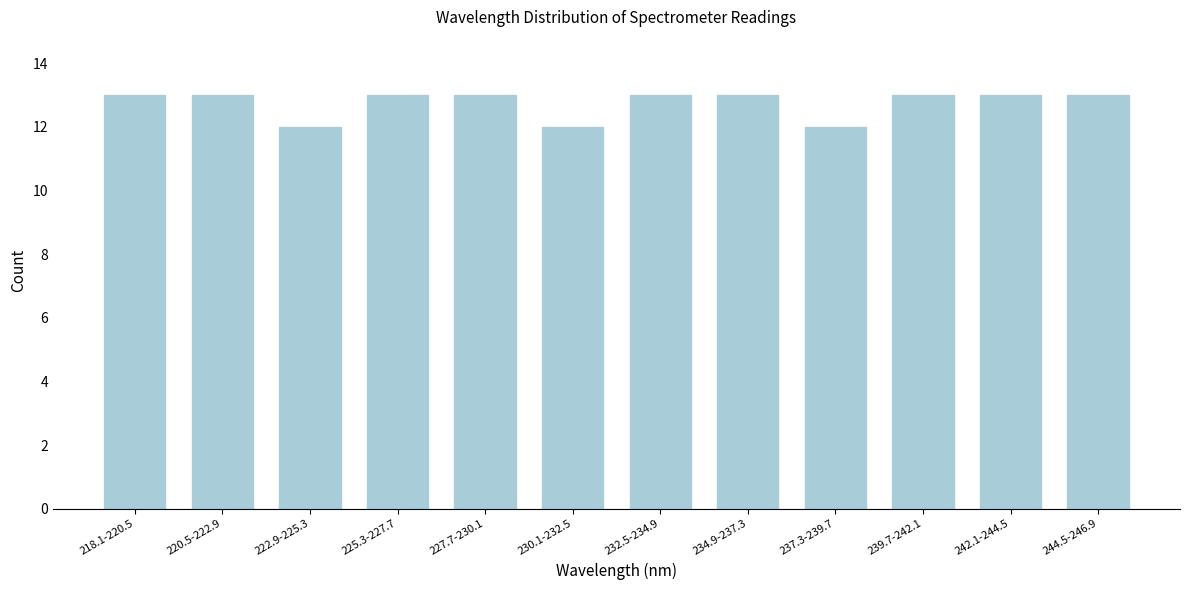

Reading right to left, extract all data points from this chart.

244.5-246.9=13	242.1-244.5=13	239.7-242.1=13	237.3-239.7=12	234.9-237.3=13	232.5-234.9=13	230.1-232.5=12	227.7-230.1=13	225.3-227.7=13	222.9-225.3=12	220.5-222.9=13	218.1-220.5=13